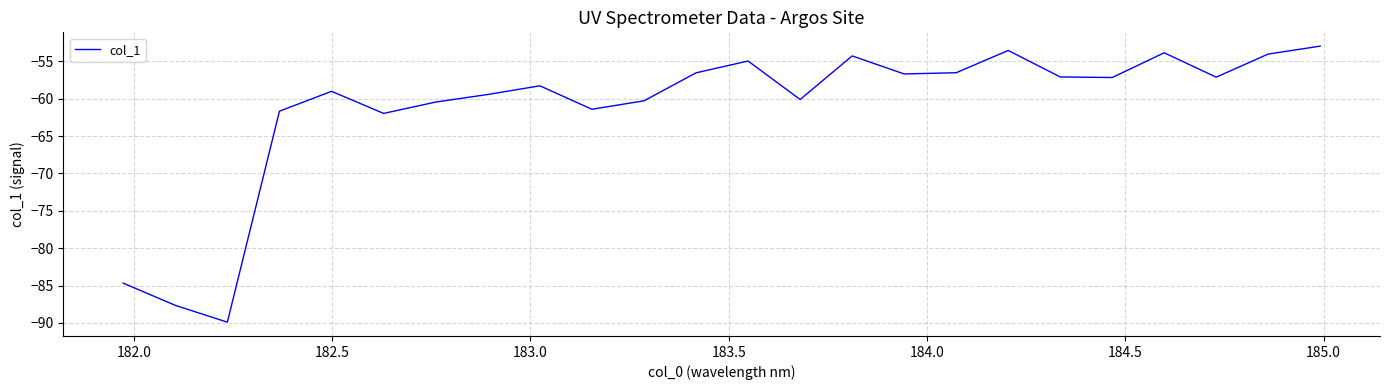

What is the difference between the maximum and minimum values?

37.0